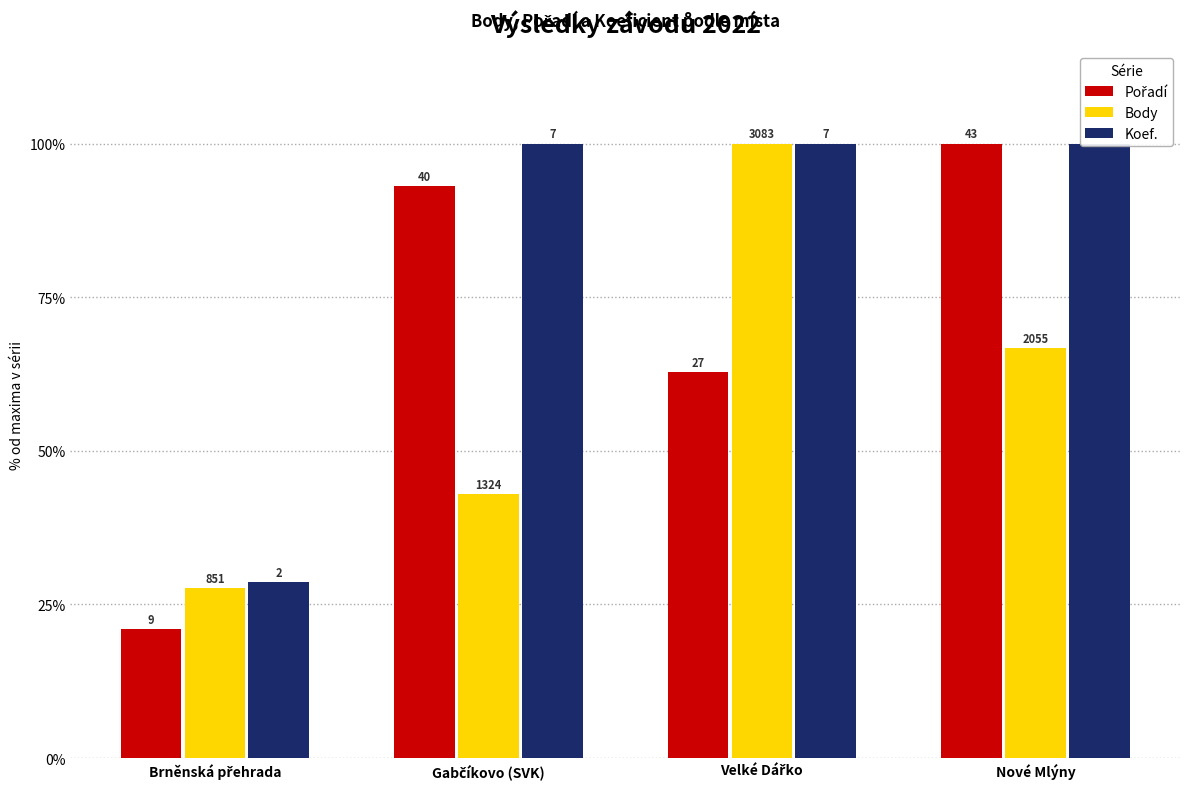

Rank the categories by Body value from highest to lowest.

Velké Dářko, Nové Mlýny, Gabčíkovo (SVK), Brněnská přehrada